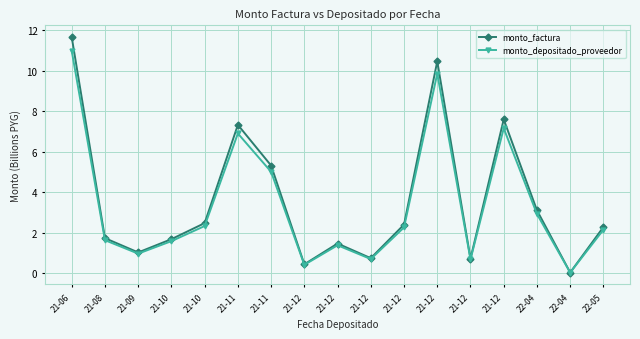

Is this an area chart (filled region under the line)?

No